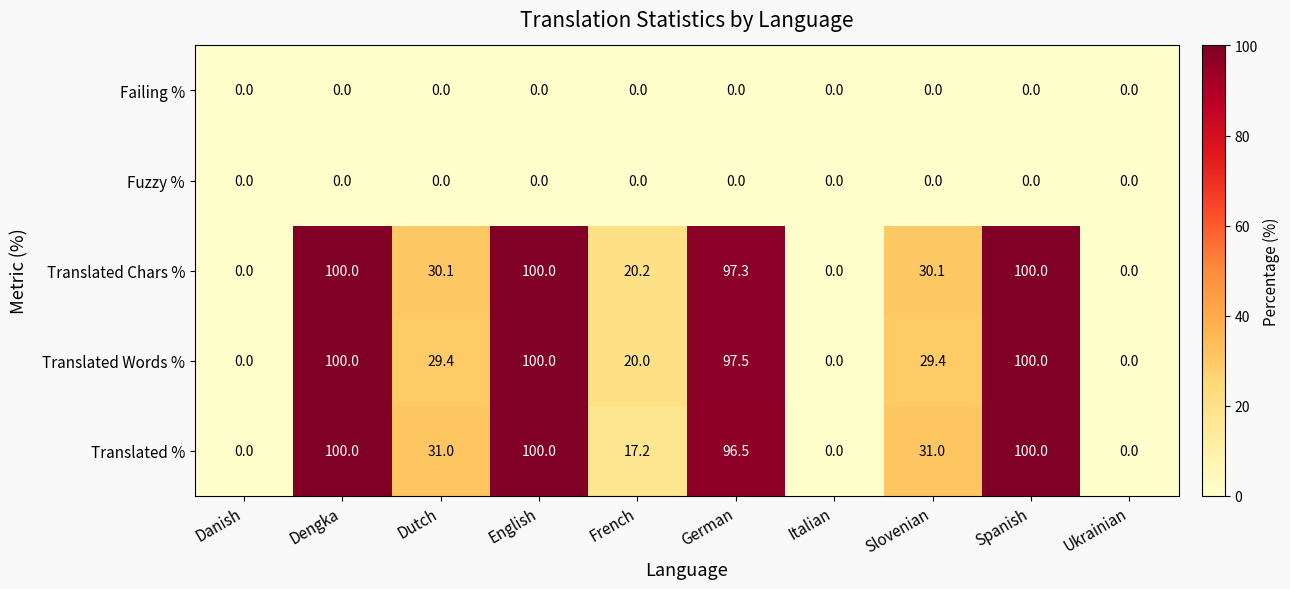

Between French and Ukrainian, which series saw the biggest shift?

Translated Chars %